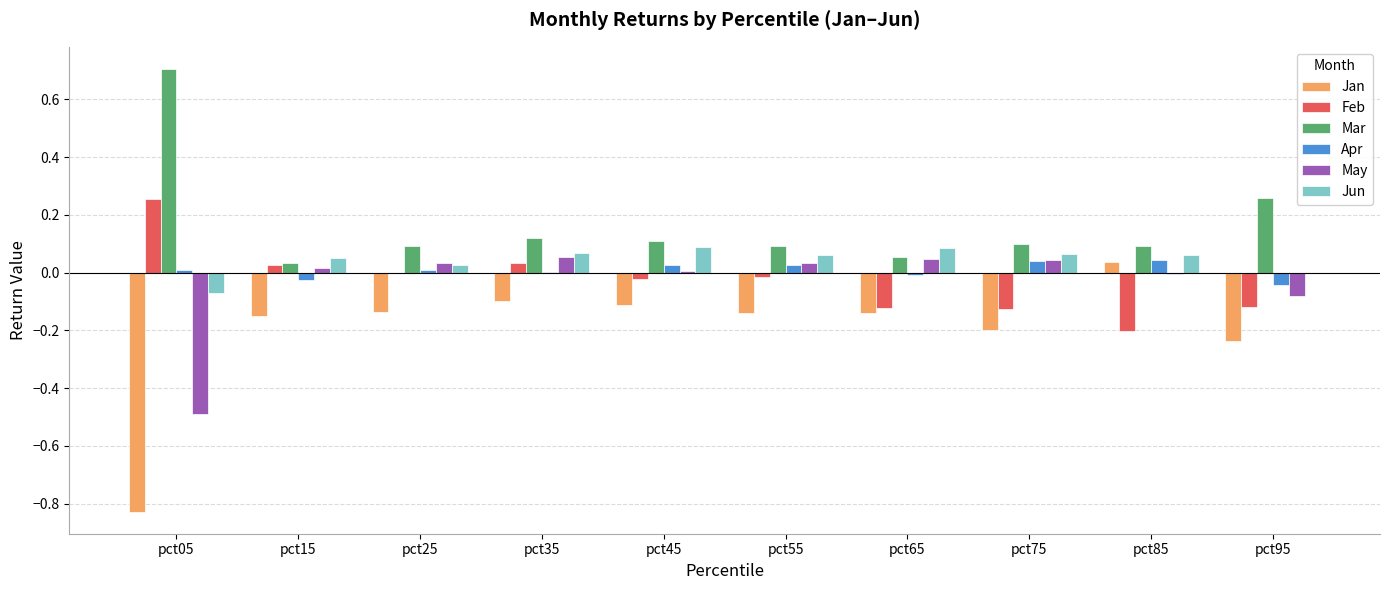

The value of Feb at pct95 is -0.1. True or false?

True